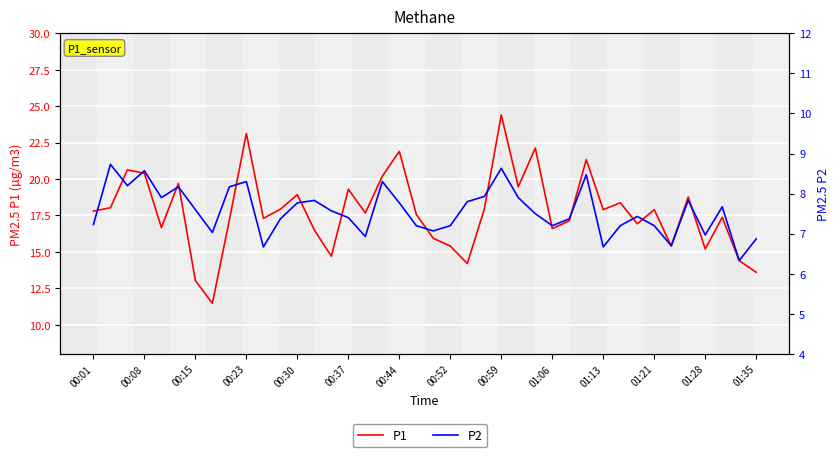

How many lines are shown in the chart?

2